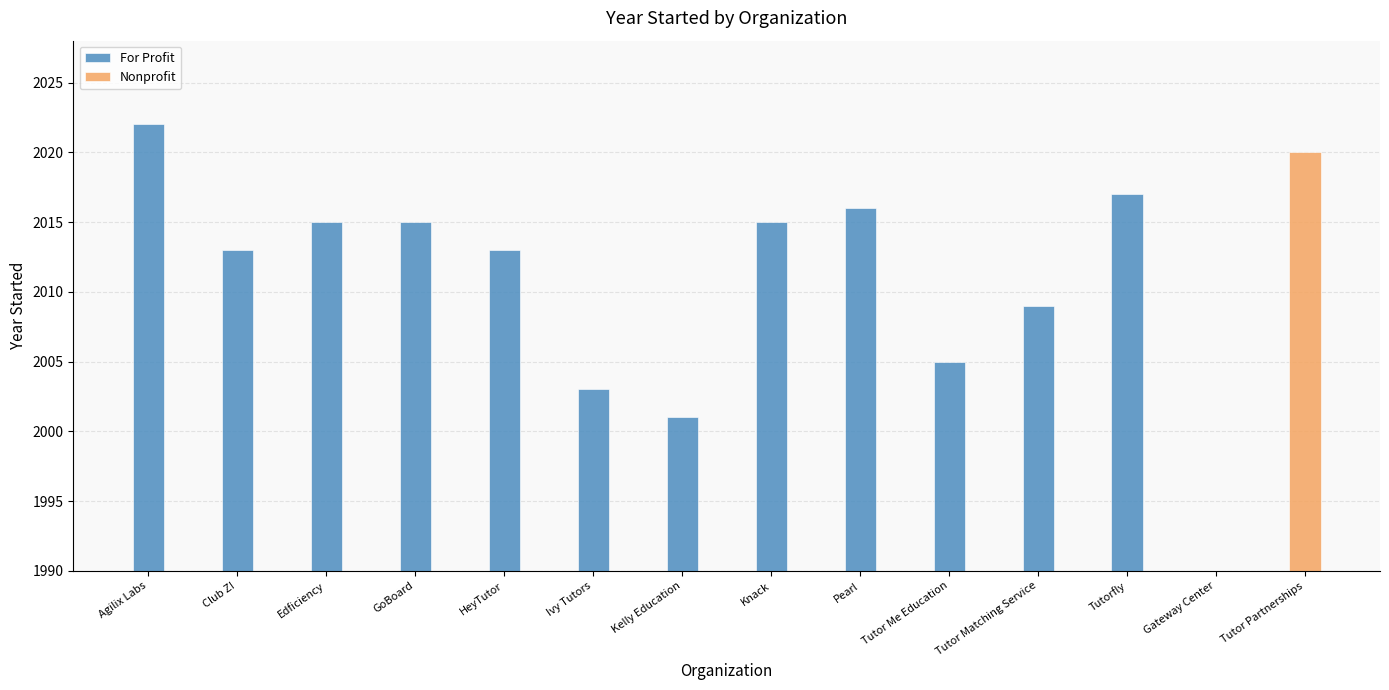

What is the minimum value for For Profit?

2001